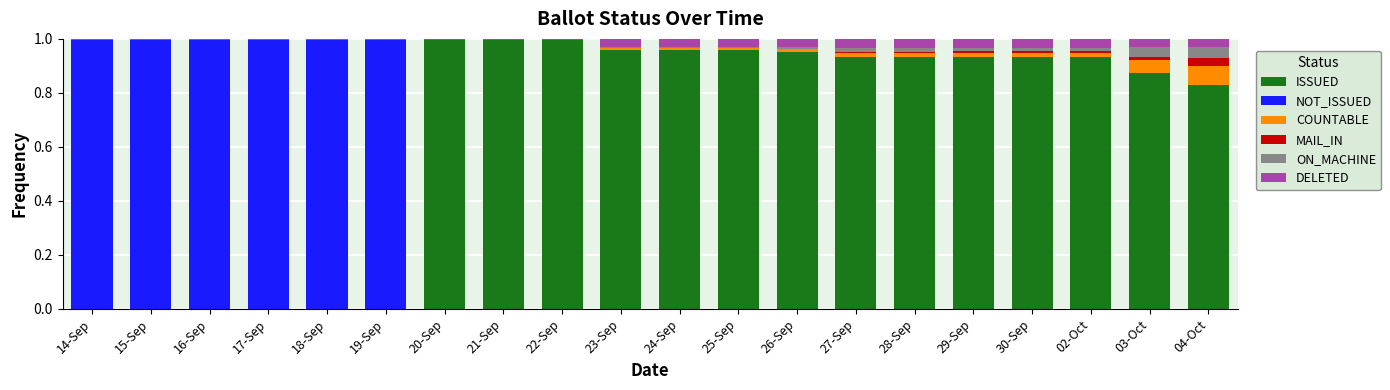

The ISSUED series shows 0.4 at 23-Sep. True or false?

False